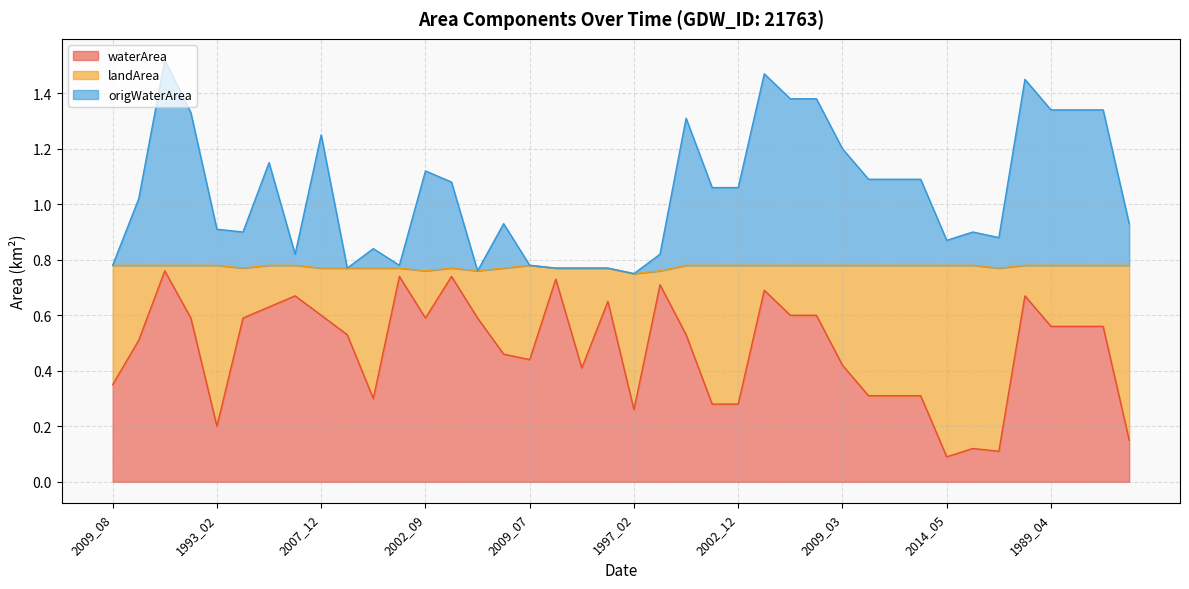

Which series changed the most between 2013_08 and 2017_10?

waterArea